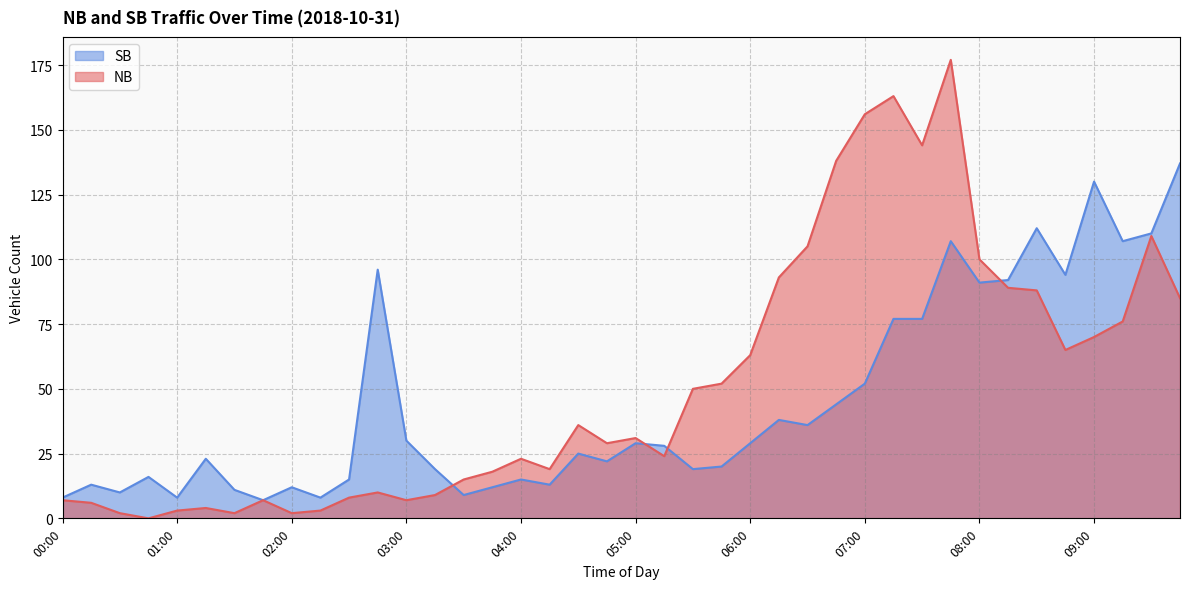

How many values in the SB series exceed 28?

19